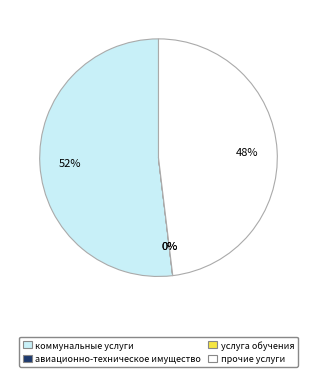

Between коммунальные услуги and прочие услуги, which is larger?

коммунальные услуги